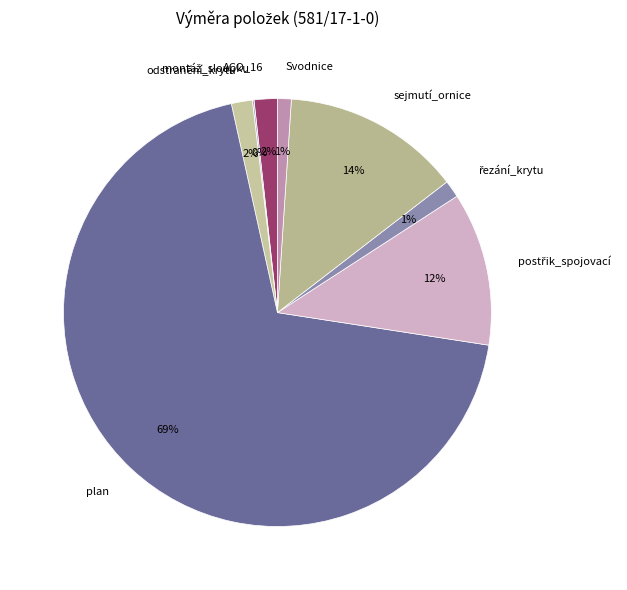

Is plan the majority of the pie?

Yes